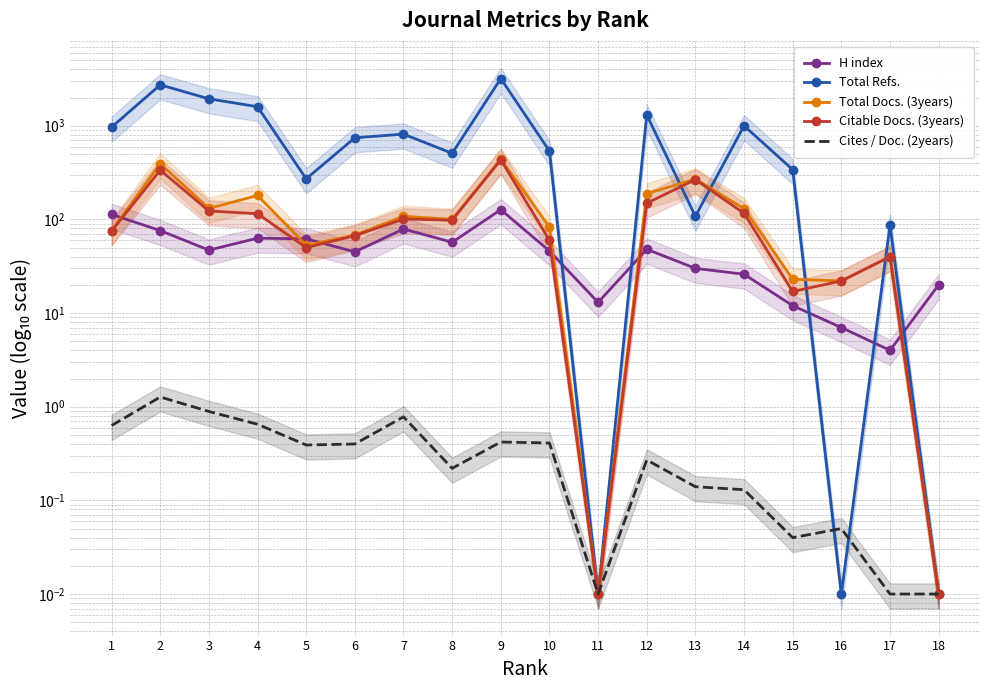

What is the average value of the Total Docs. (3years) series?

128.0